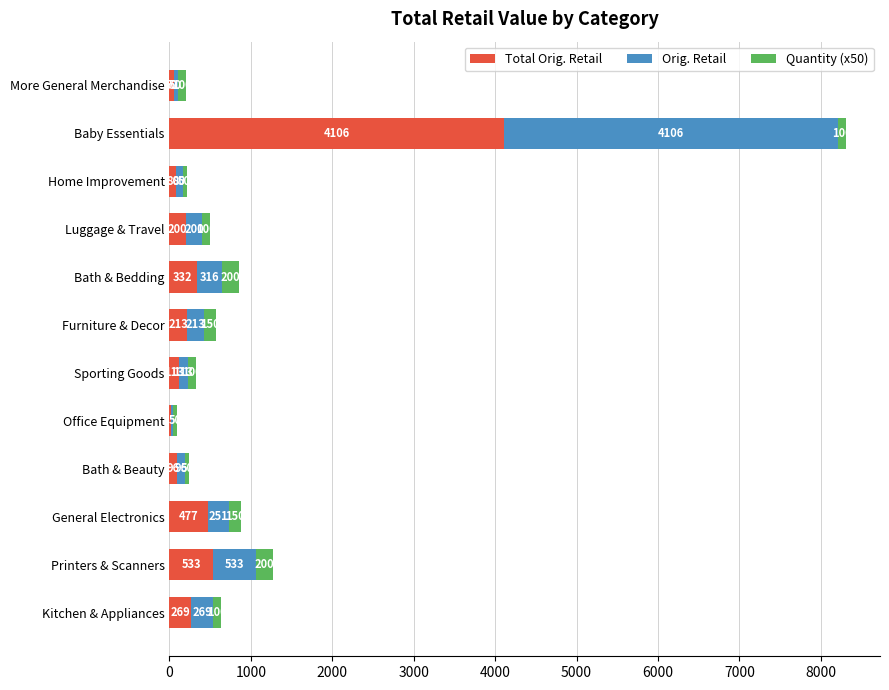

At which category is the sum across all series the highest?

Baby Essentials